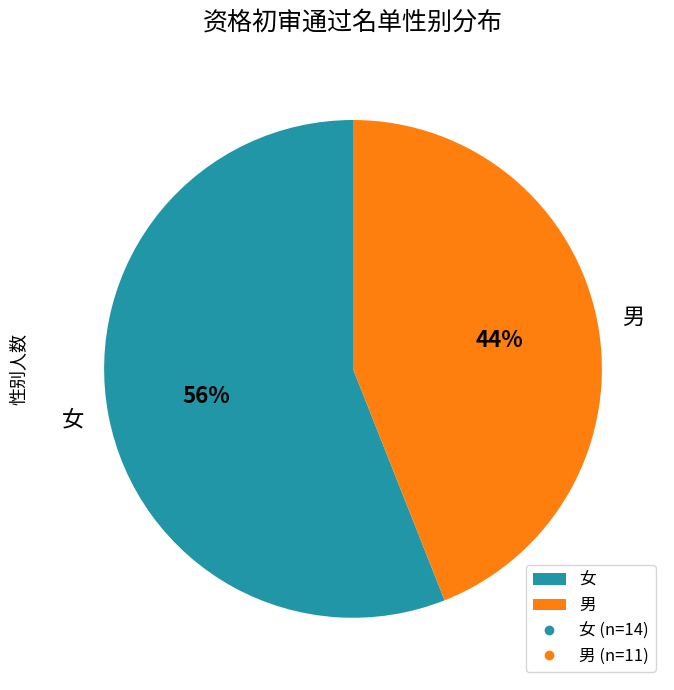

What percentage is the 女 slice, to the nearest percent?

56%